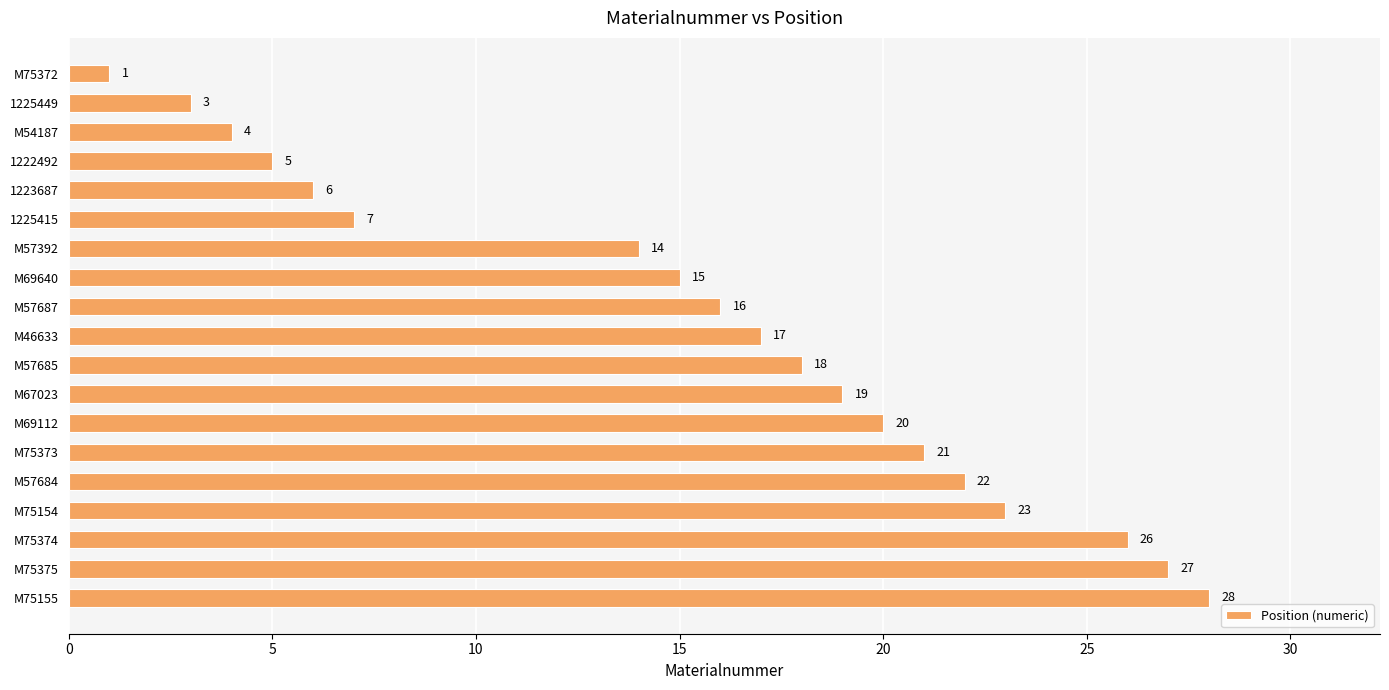

What is the average value?

15